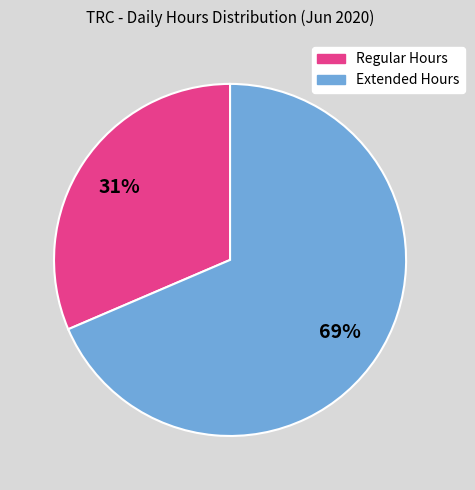

Which category has the smallest portion of the pie?

Regular Hours